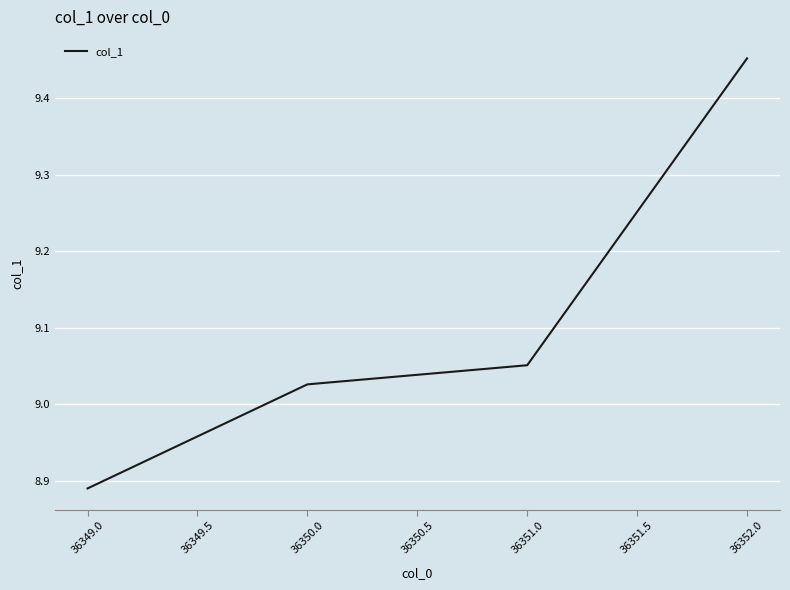

The value at 36350.0 is 4.8. True or false?

False